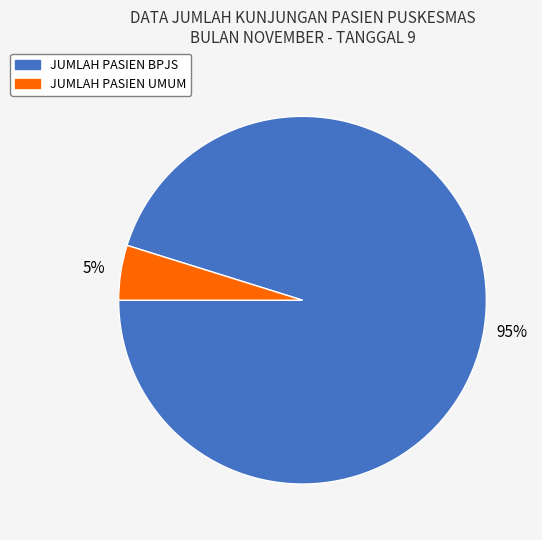

How many slices are in this pie chart?

2